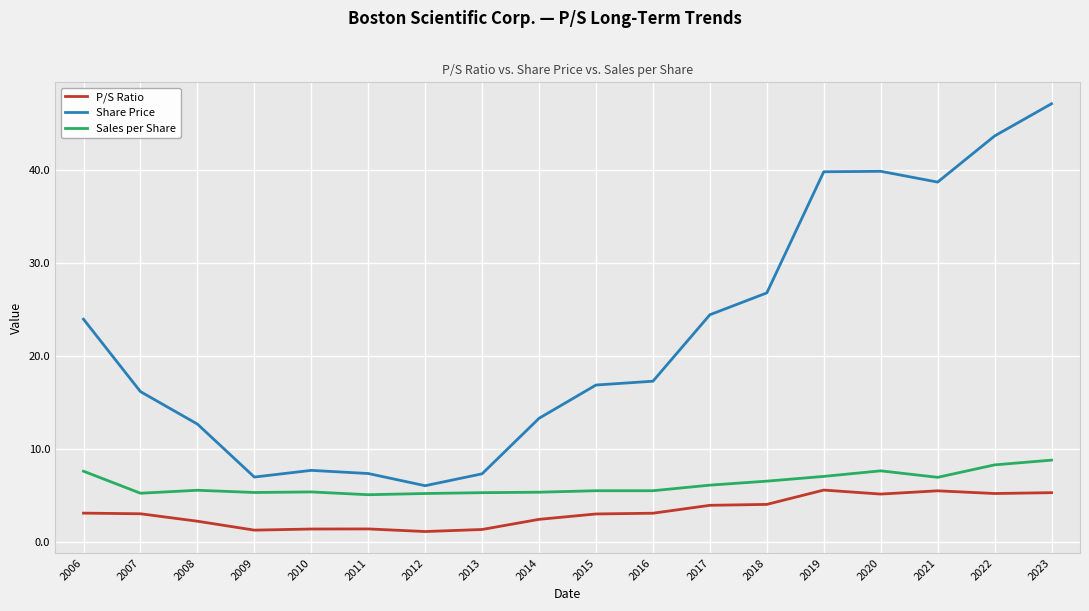

Read the P/S Ratio value at 2023.

5.3